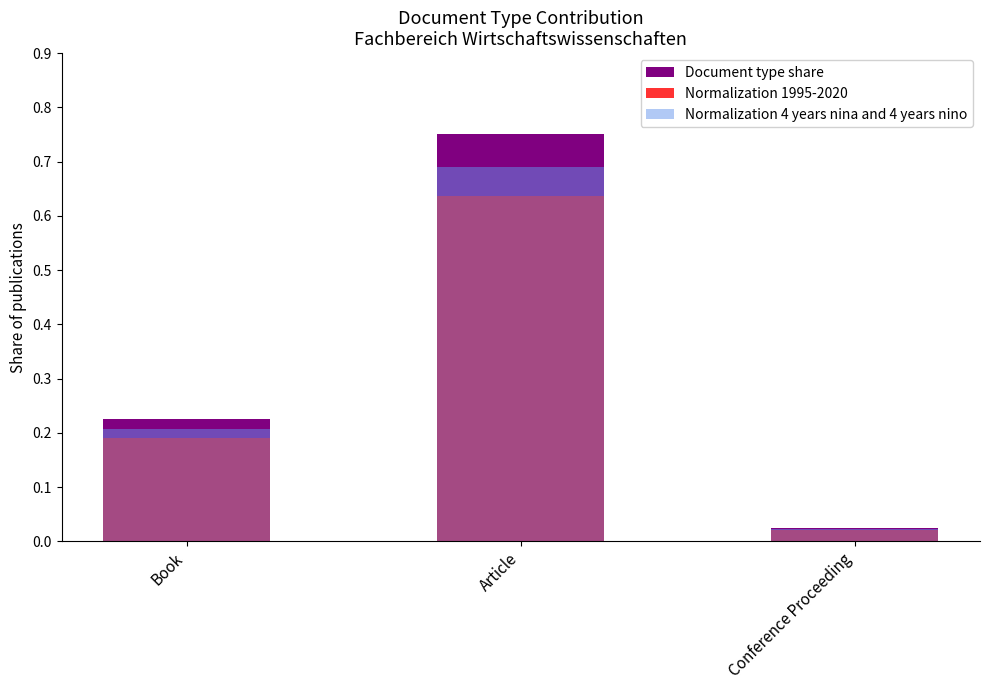

Is it true that Document type share equals 0.0 at Book?

False